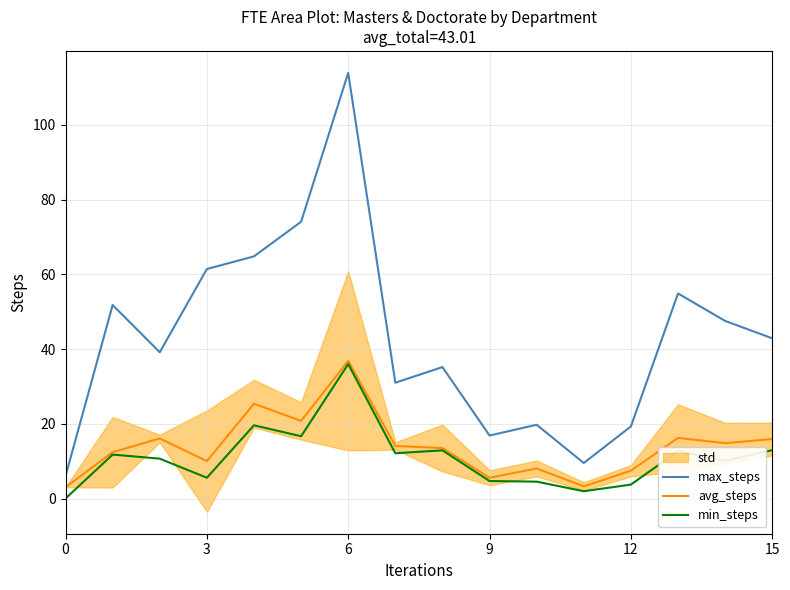

What is the lowest value of the max_steps series?

6.0